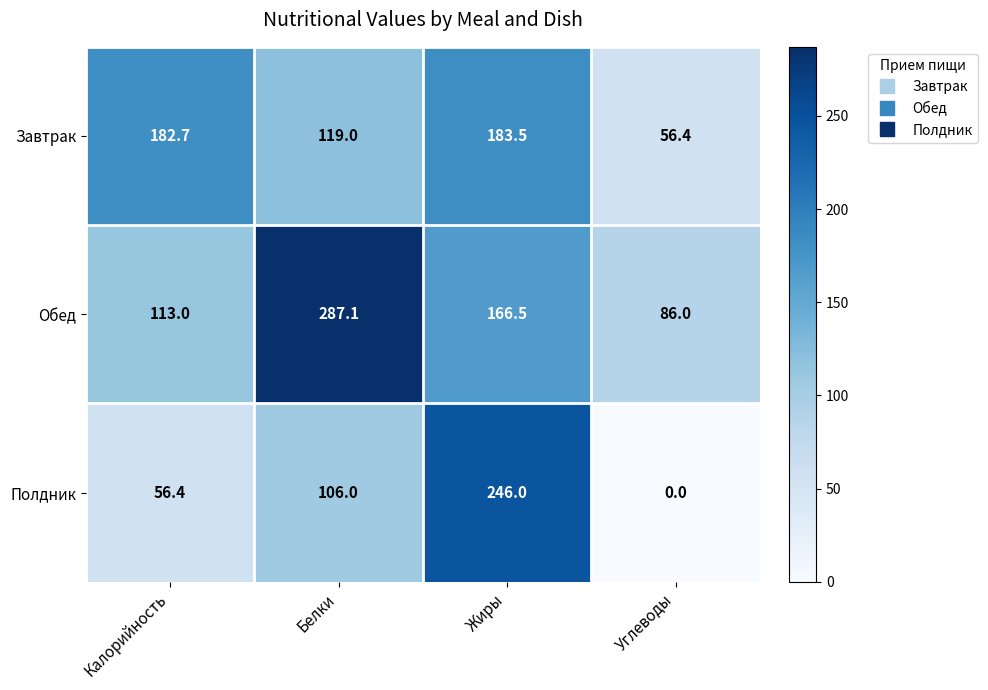

What is the lowest value of the Завтрак series?

56.4